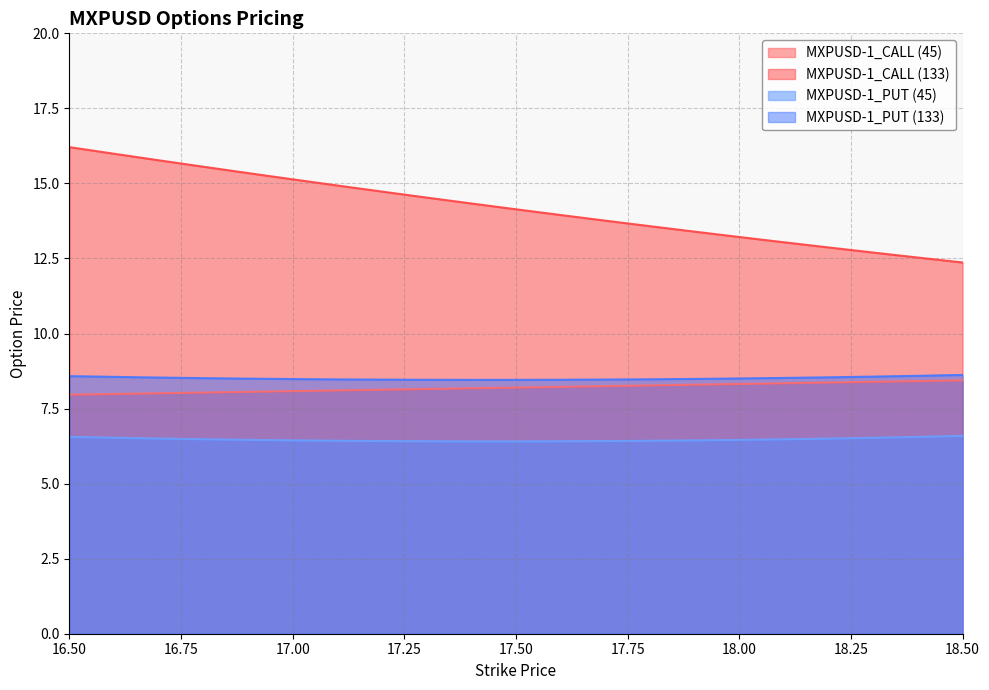

Which series has the largest total across all categories?

MXPUSD-1_CALL (133)